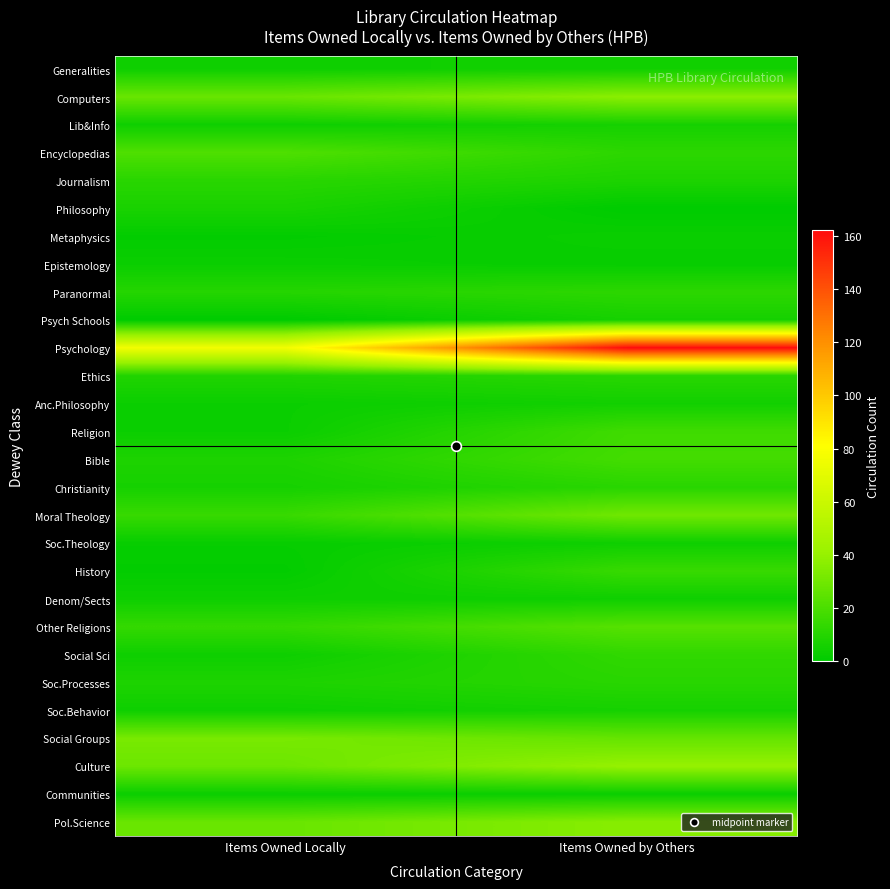

Rank the series at Items Owned Locally from highest to lowest value.

Psychology, Social Groups, Culture, Computers, Pol.Science, Encyclopedias, Moral Theology, Other Religions, Journalism, Paranormal, Ethics, Bible, Soc.Processes, Philosophy, Christianity, Generalities, Lib&Info, Denom/Sects, Social Sci, Soc.Behavior, Epistemology, Anc.Philosophy, Religion, Communities, Soc.Theology, Metaphysics, History, Psych Schools